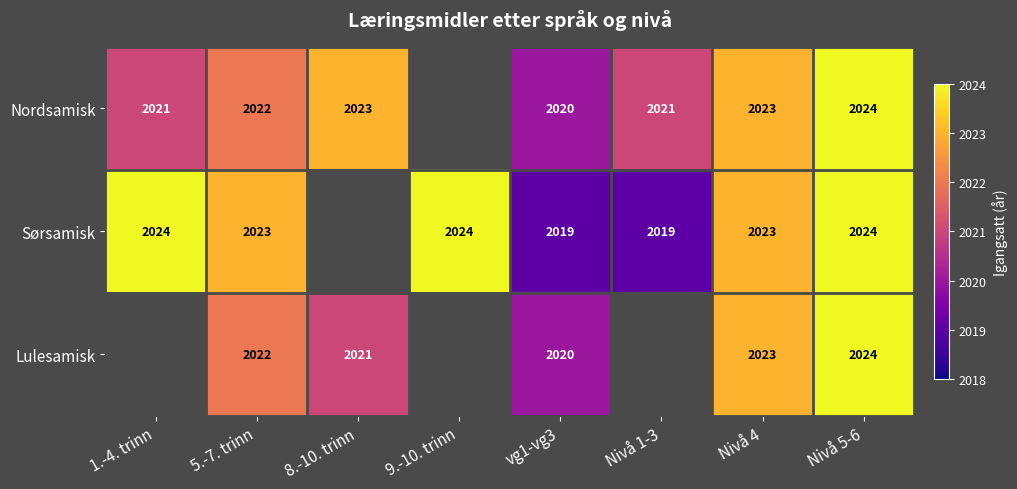

The value of Nordsamisk at Nivå 5-6 is 2024. True or false?

True